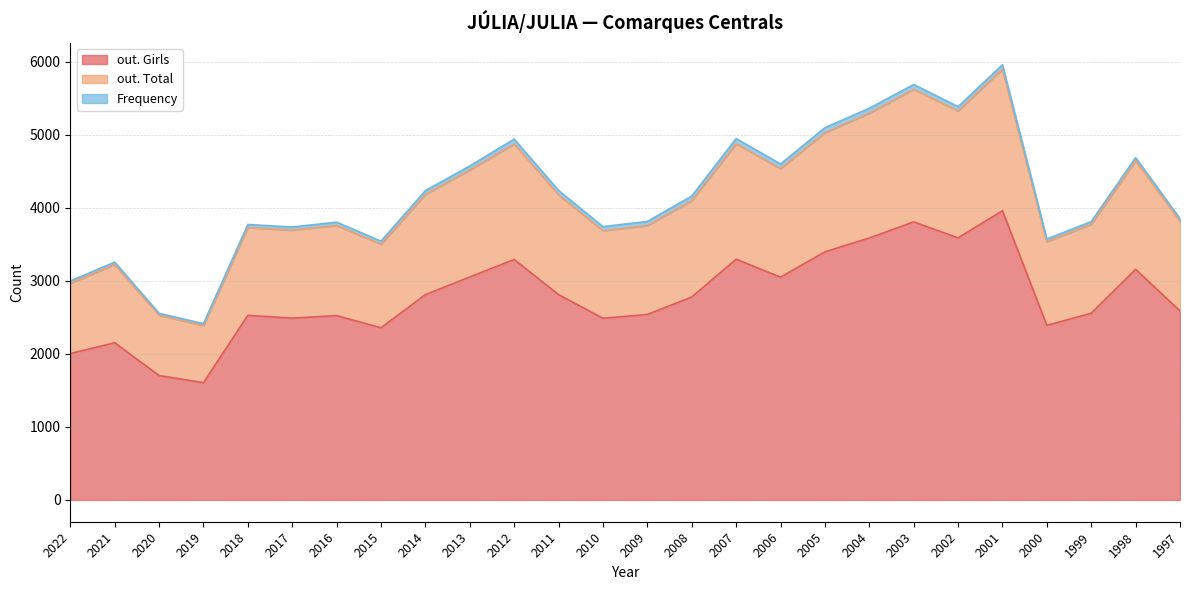

At which category does out. Total reach its first local peak?

2021